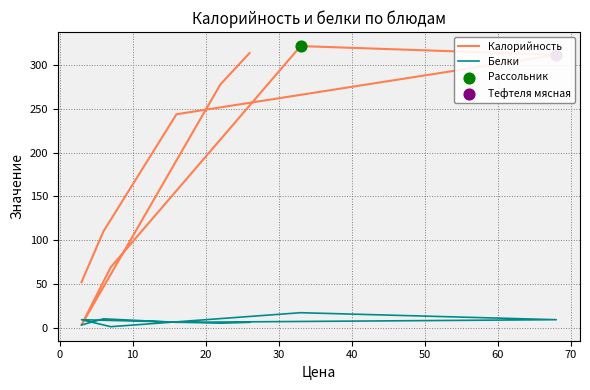

Which series has the largest total across all categories?

Калорийность